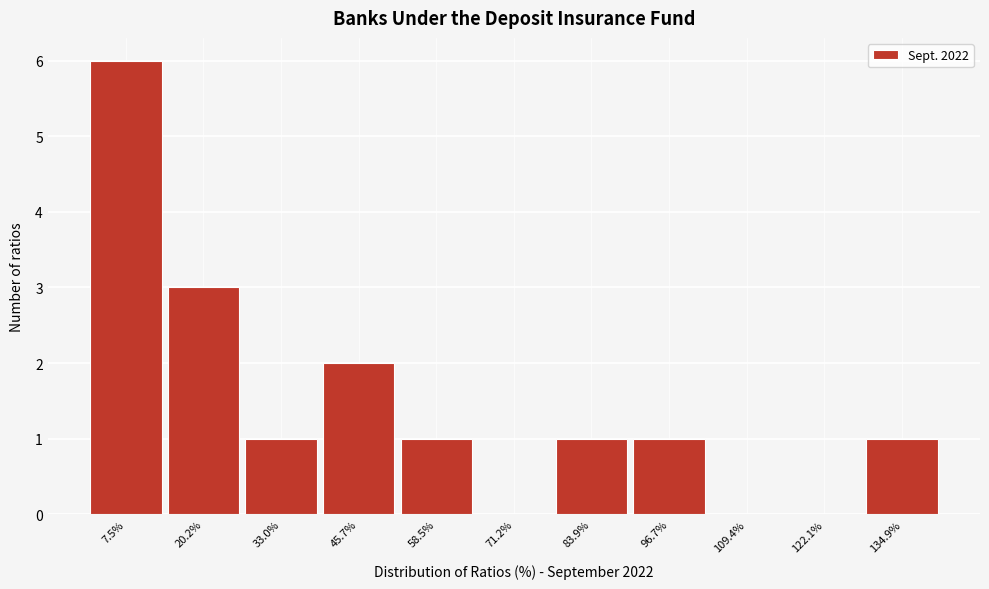

Over which range of the x-axis is the bar tallest?

2 to 14